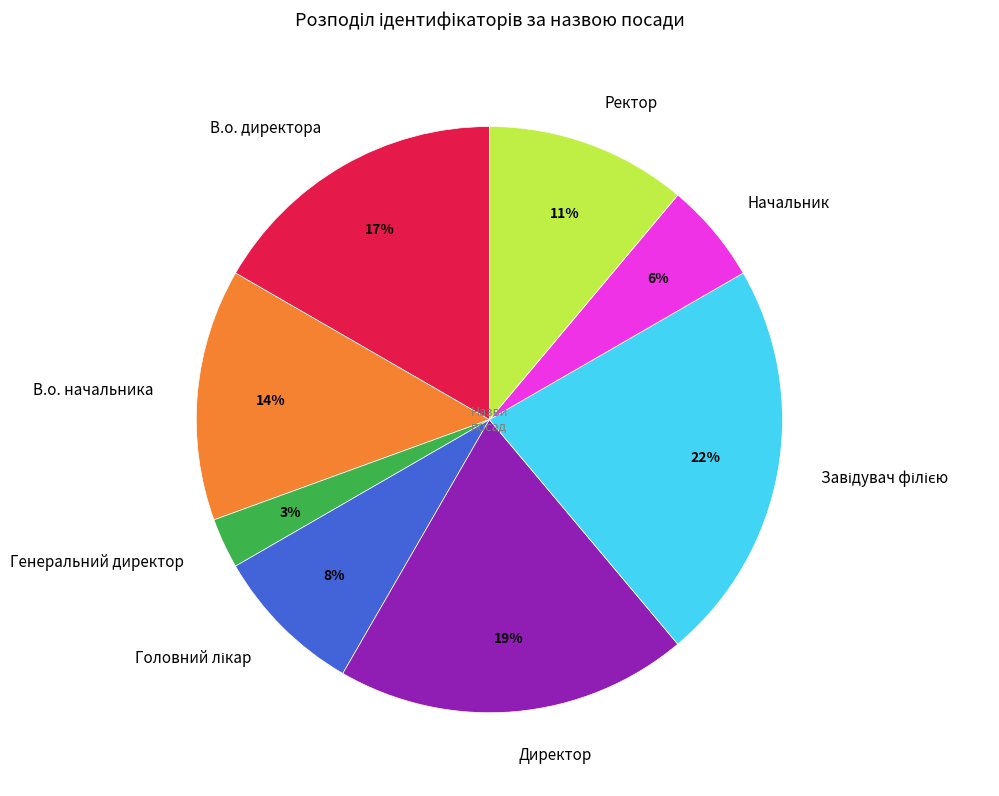

Is it true that Директор is 32% of the pie?

False